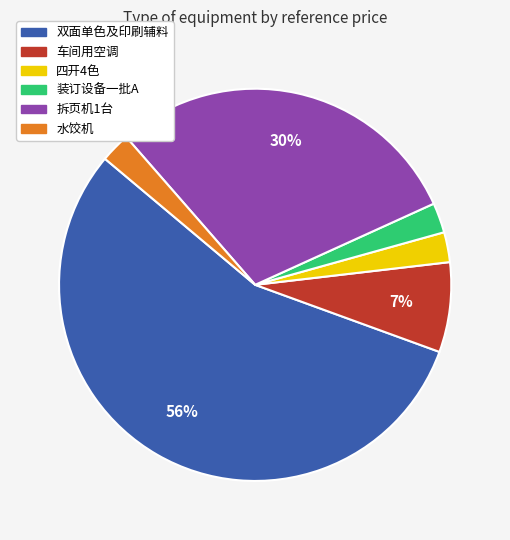

Is there a majority slice in this chart?

Yes